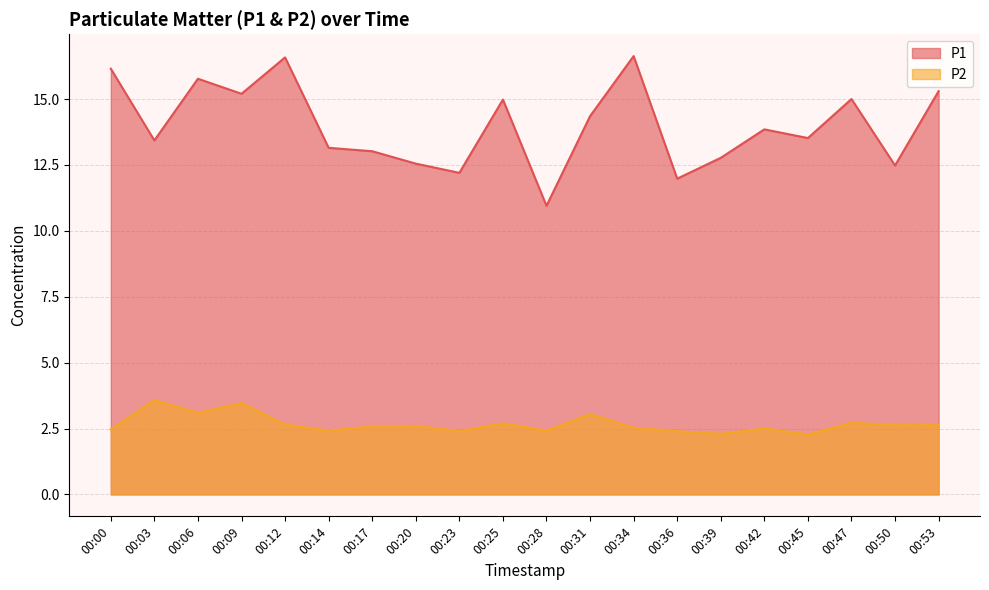

Reading left to right, transcribe all the data shown in this chart.

P1: 16.1	13.4	15.8	15.2	16.6	13.2	13.0	12.6	12.2	15.0	10.9	14.3	16.6	12.0	12.8	13.8	13.5	15.0	12.5	15.3
P2: 2.5	3.6	3.1	3.5	2.6	2.4	2.6	2.6	2.4	2.7	2.4	3.0	2.5	2.4	2.3	2.5	2.3	2.7	2.6	2.6